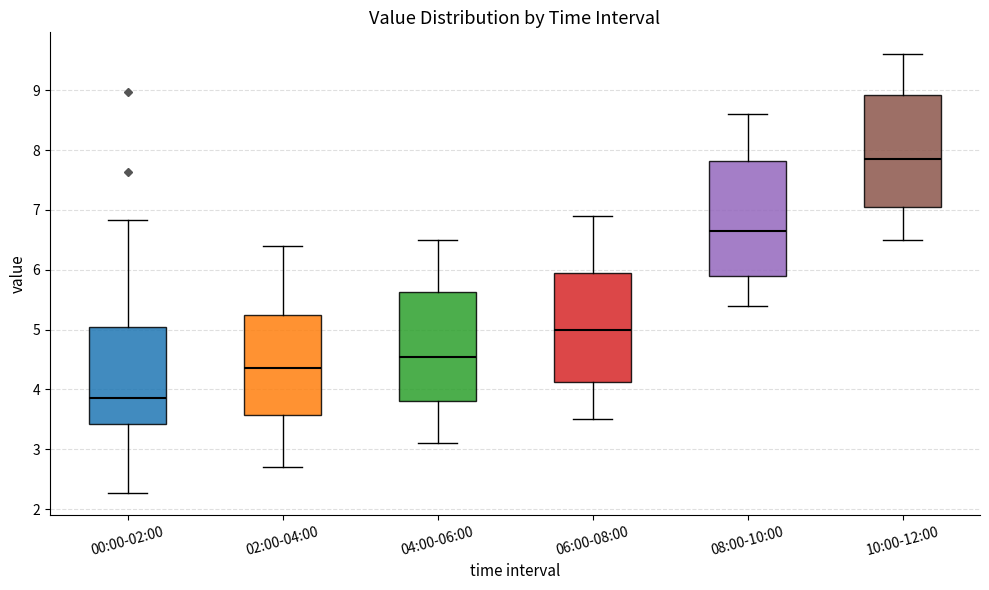

Reading left to right, read every box against the y-axis: the position of its median line, the range the box covers, and the ends of its whiskers. The values are not printed on the chart, so give them approximately, as read against the axis.

00:00-02:00: median 3.9, box 3.4 to 5.0, whiskers 2.3 to 6.8
02:00-04:00: median 4.4, box 3.6 to 5.3, whiskers 2.7 to 6.4
04:00-06:00: median 4.6, box 3.8 to 5.6, whiskers 3.1 to 6.5
06:00-08:00: median 5.0, box 4.1 to 6.0, whiskers 3.5 to 6.9
08:00-10:00: median 6.7, box 5.9 to 7.8, whiskers 5.4 to 8.6
10:00-12:00: median 7.9, box 7.1 to 8.9, whiskers 6.5 to 9.6